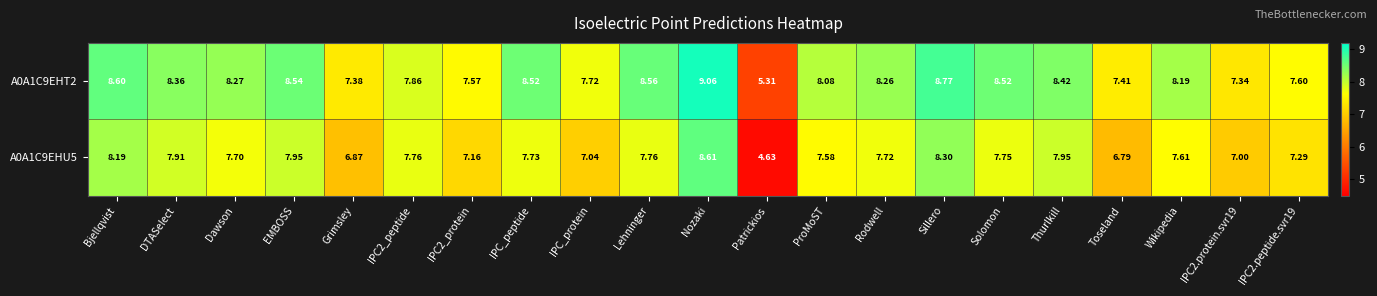

At how many categories does at least one series exceed 6?

20